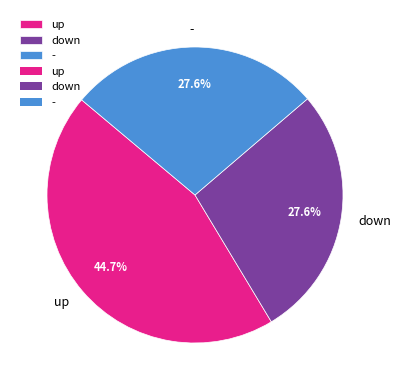

True or false: - accounts for 28% of the total.

True